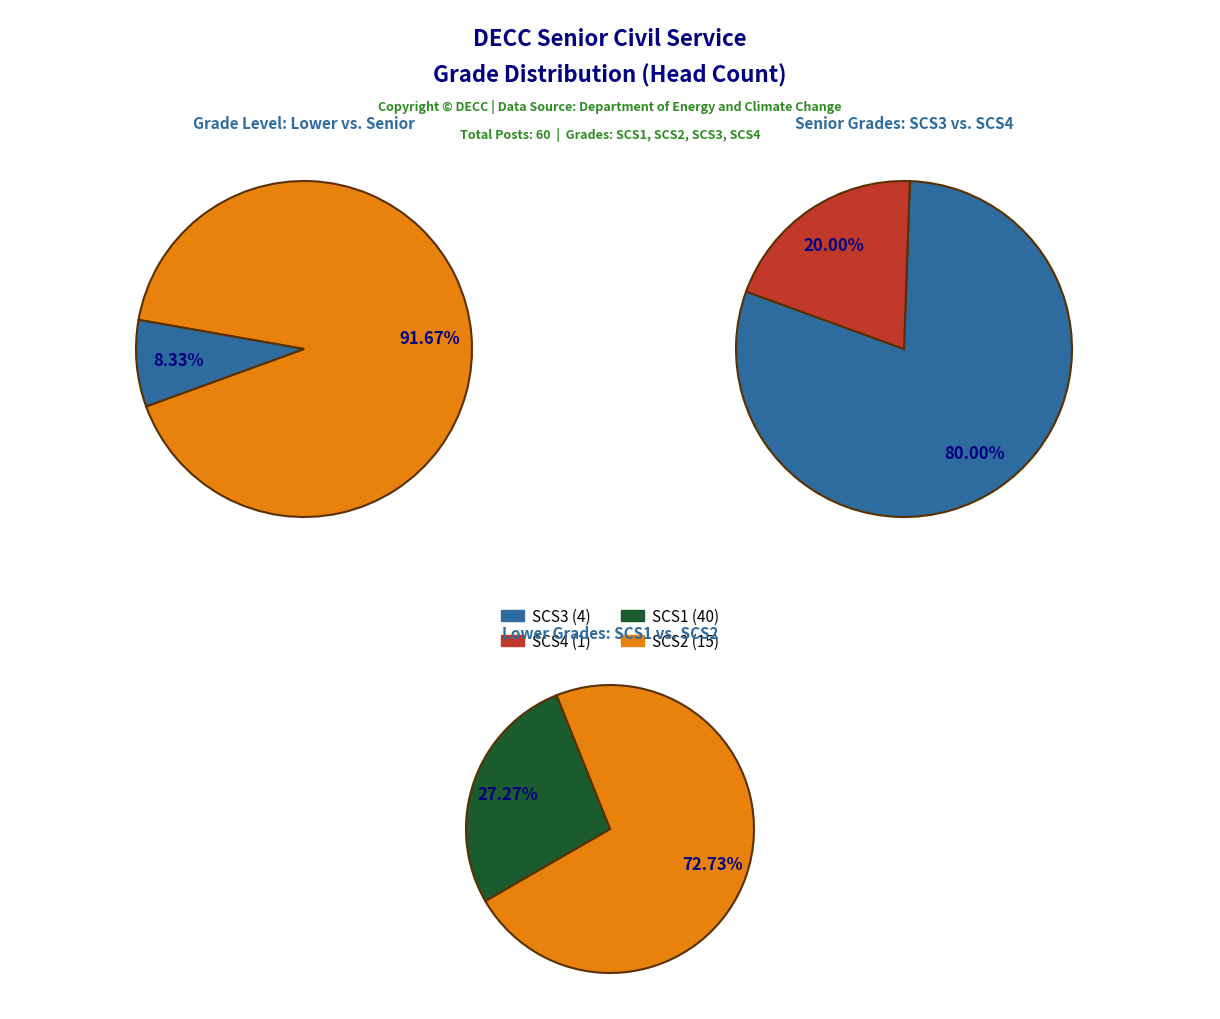

Is there any slice that represents more than half of the pie?

Yes